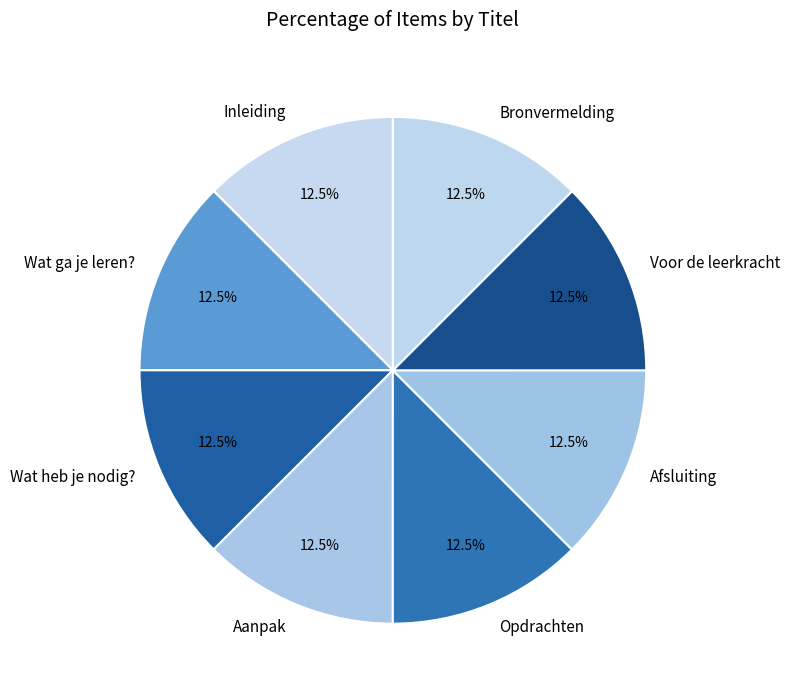

Does Voor de leerkracht account for over 50% of the chart?

No